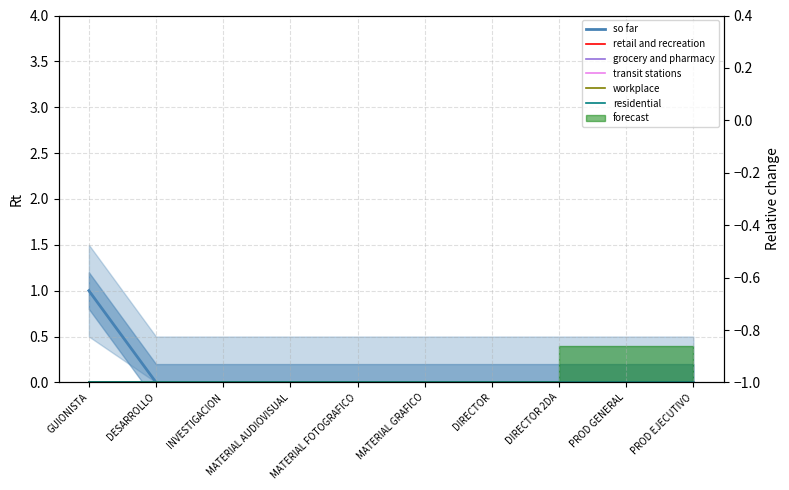

Which series has the widest spread of values?

so far